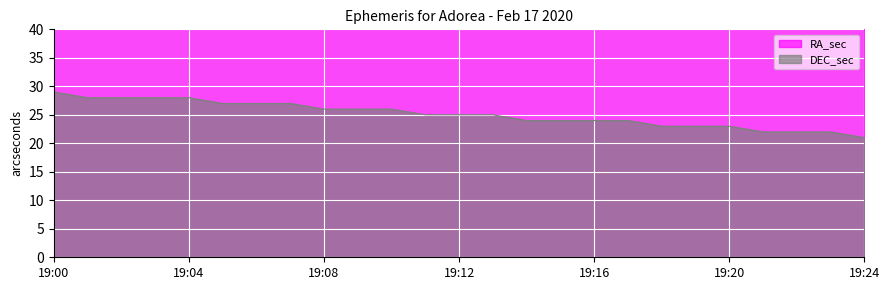

How many series are shown in this chart?

2